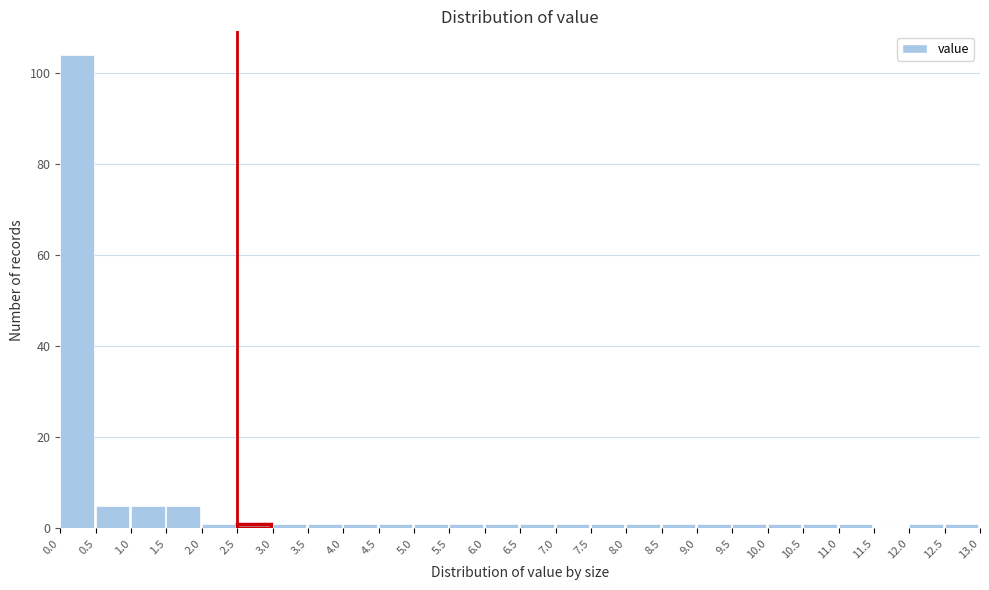

Over which range of the x-axis is the bar tallest?

0.0 to 0.5